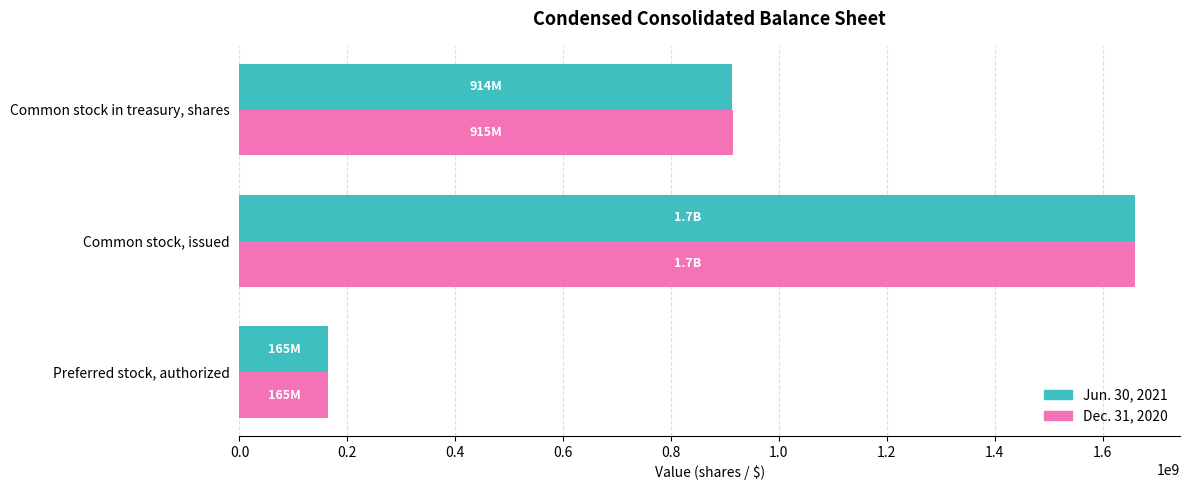

List the labels in order of Dec. 31, 2020 value, smallest first.

Preferred stock, authorized, Common stock in treasury, shares, Common stock, issued